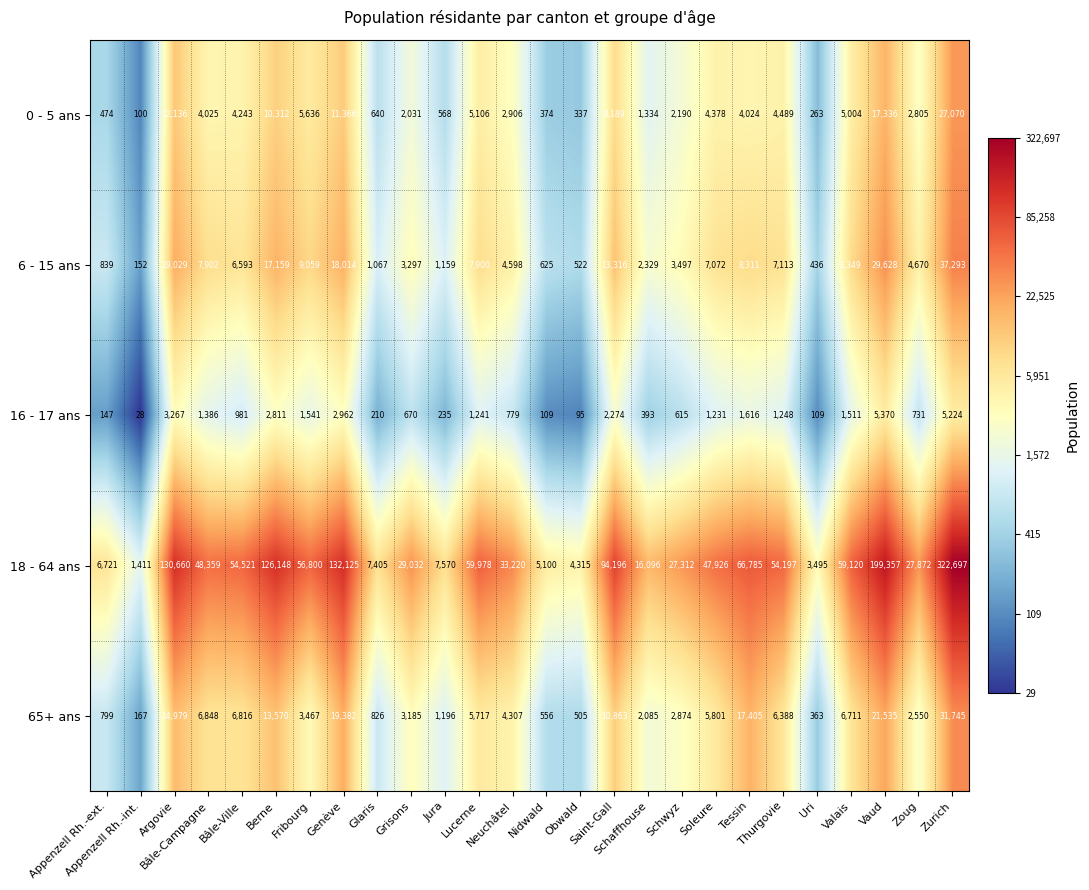

What is the highest value of the 16 - 17 ans series?

5370